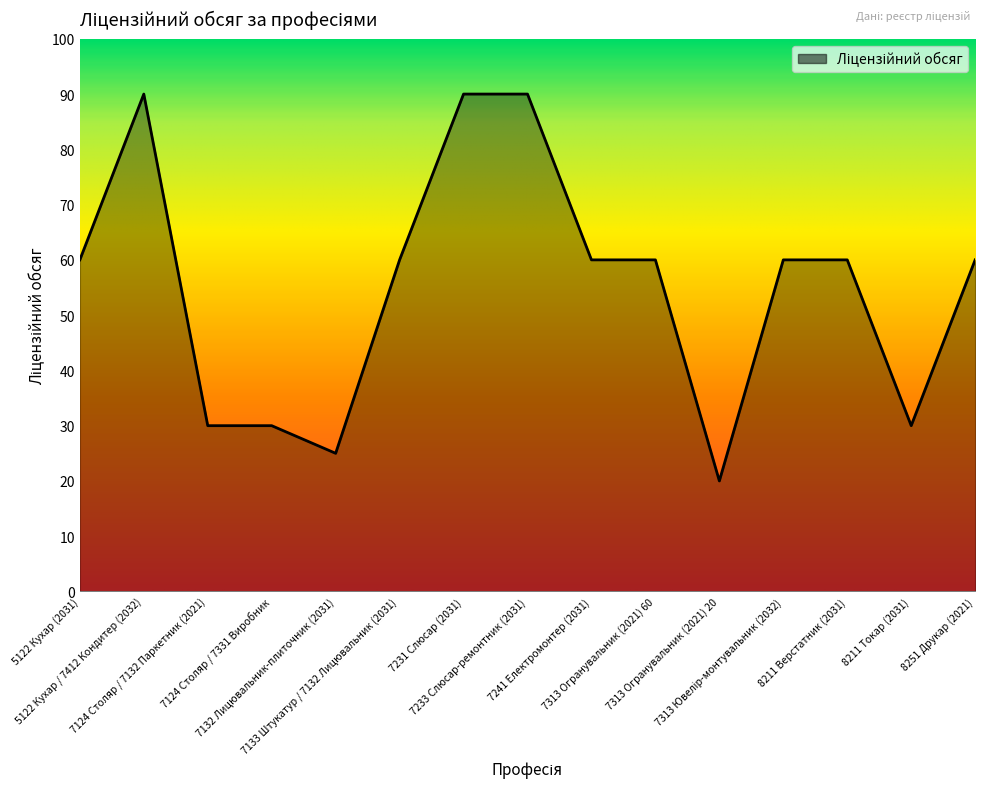

What is the maximum value shown in the chart?

90